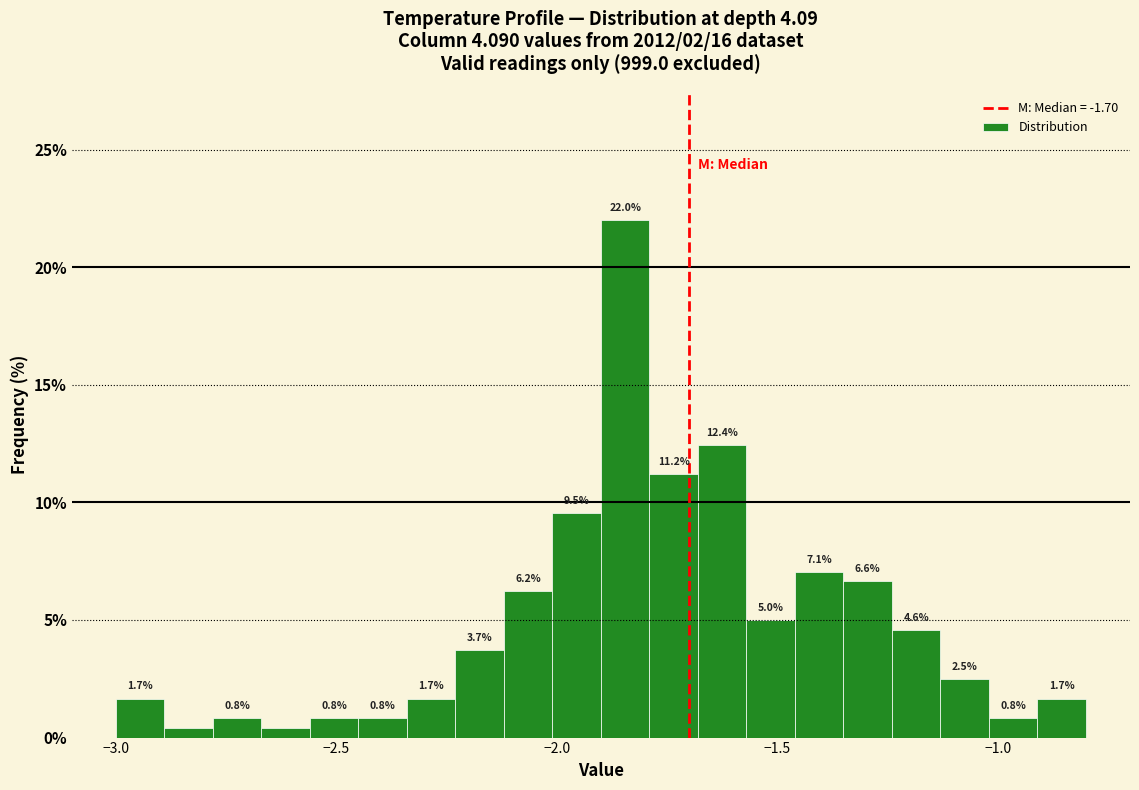

Read against the x-axis, roughly where is the centre of the tallest bar?

-1.85